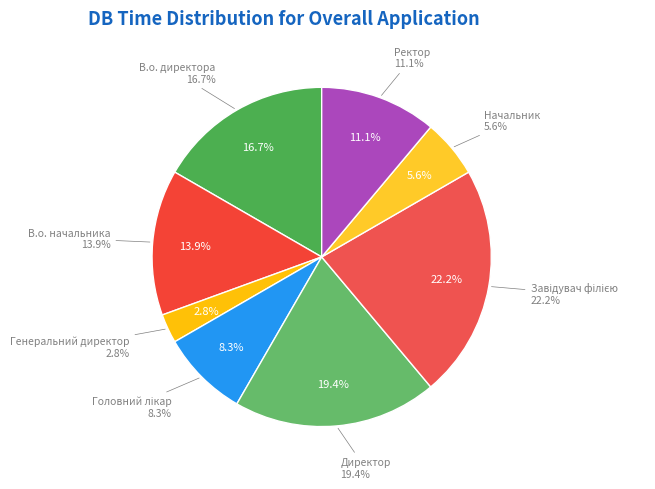

To the nearest percent, what portion does Начальник represent?

6%